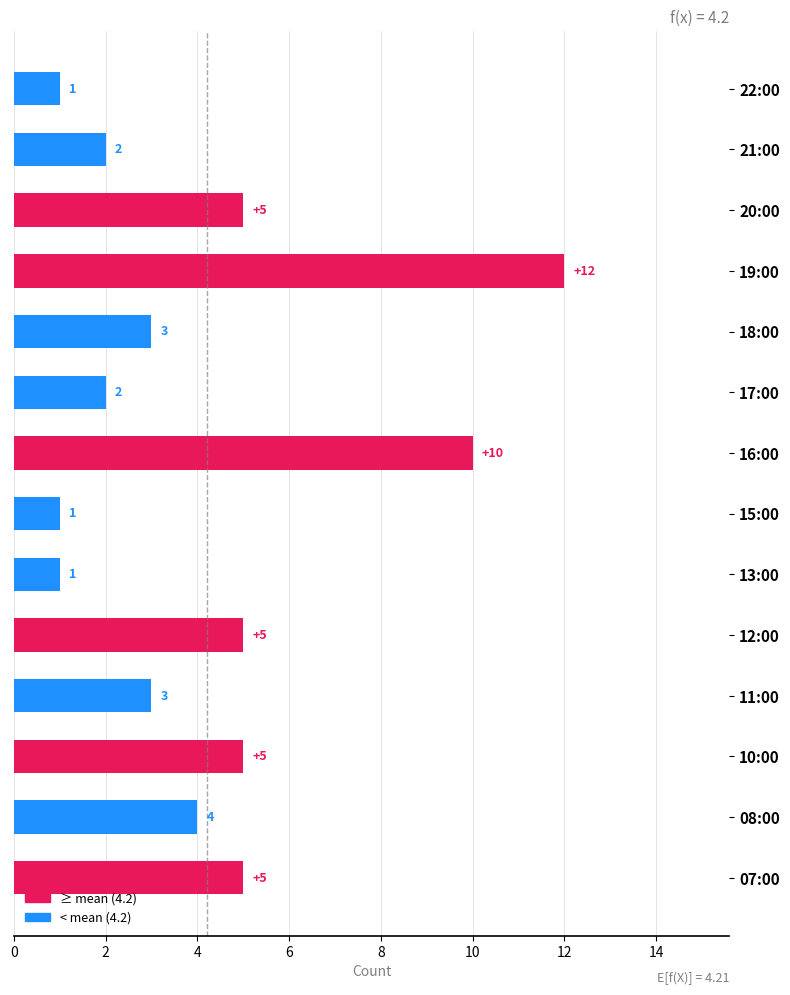

Approximately how many times larger is the value at 11:00 compared to 17:00?

1.5